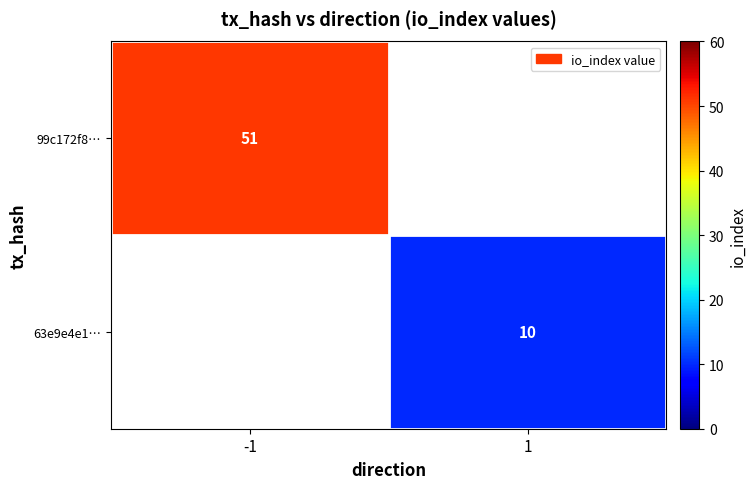

The 63e9e4e1… series shows 10 at 1. True or false?

True